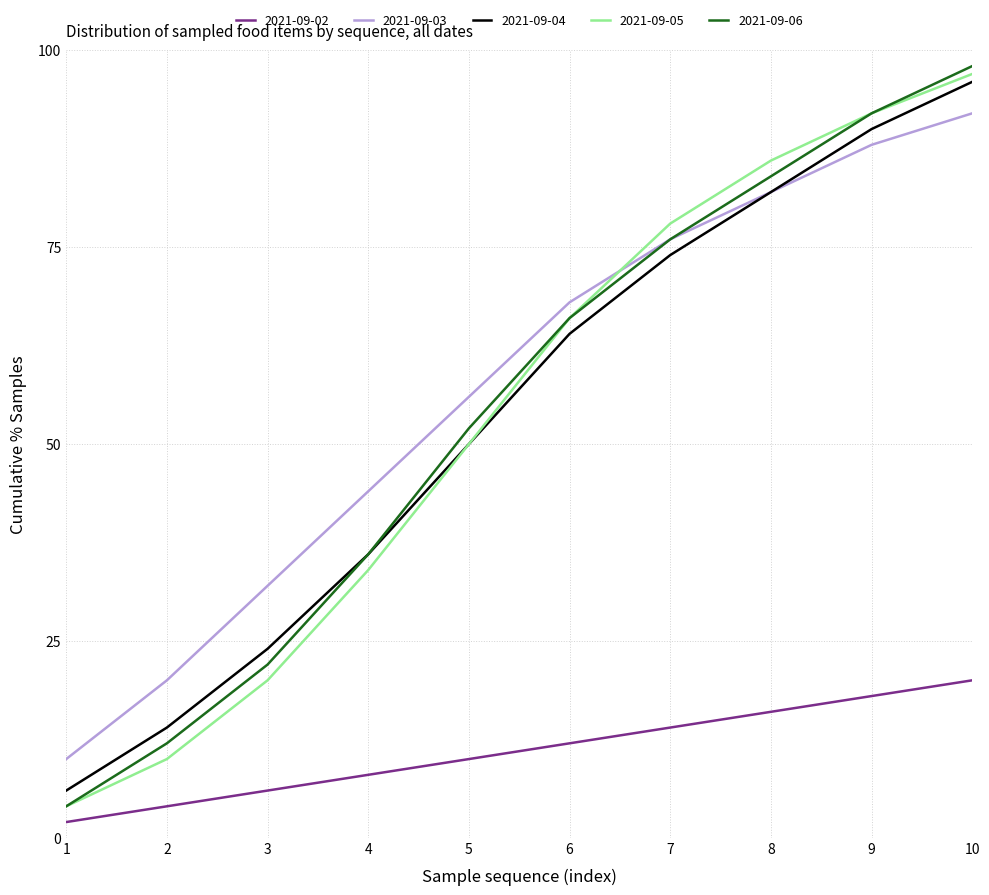

What are all the series names shown in the legend?

2021-09-02, 2021-09-03, 2021-09-04, 2021-09-05, 2021-09-06